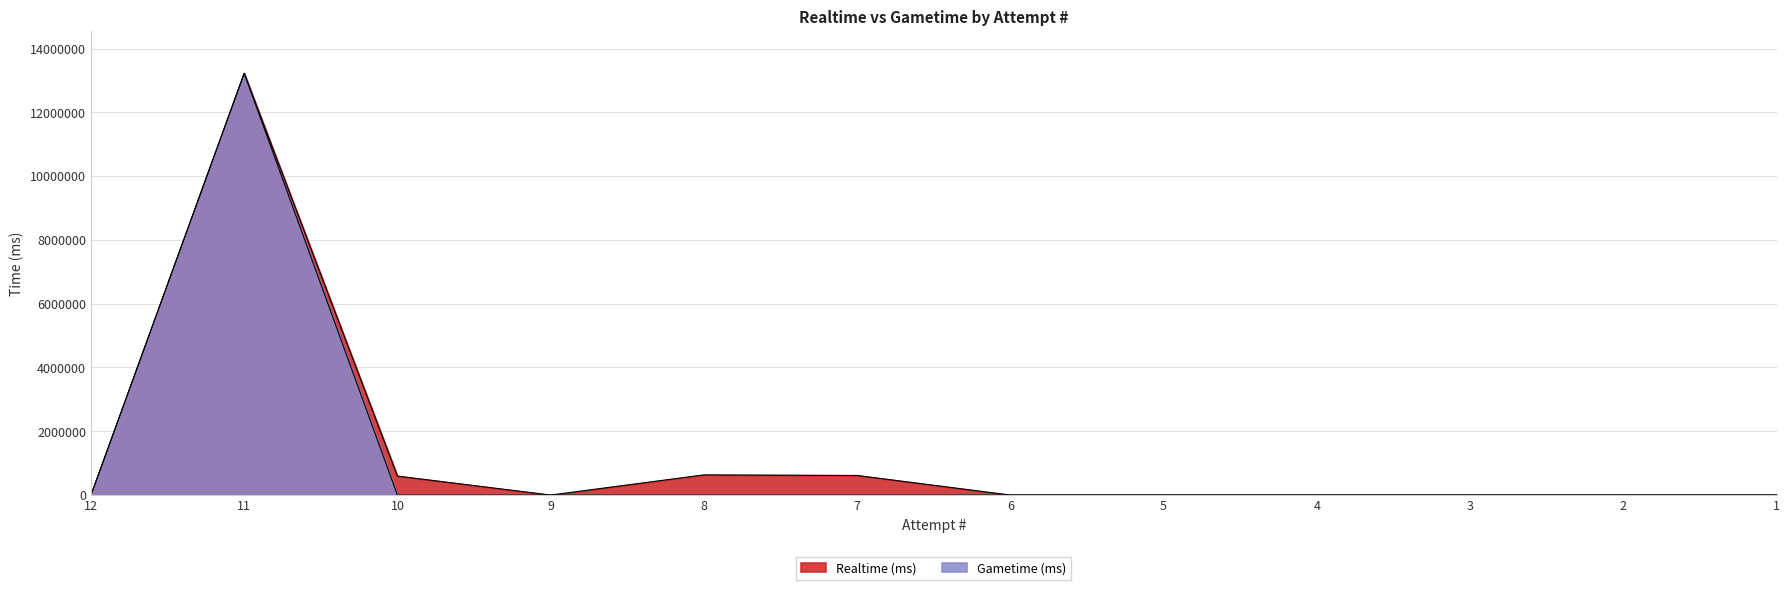

Which series has the largest range (max minus min)?

Realtime (ms)